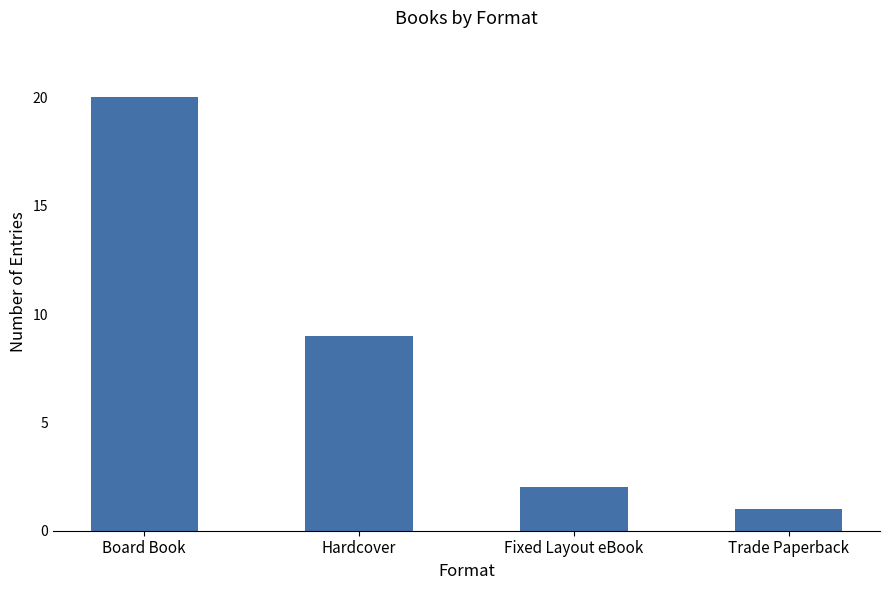

Where is the data nearest to the value 10?

Hardcover